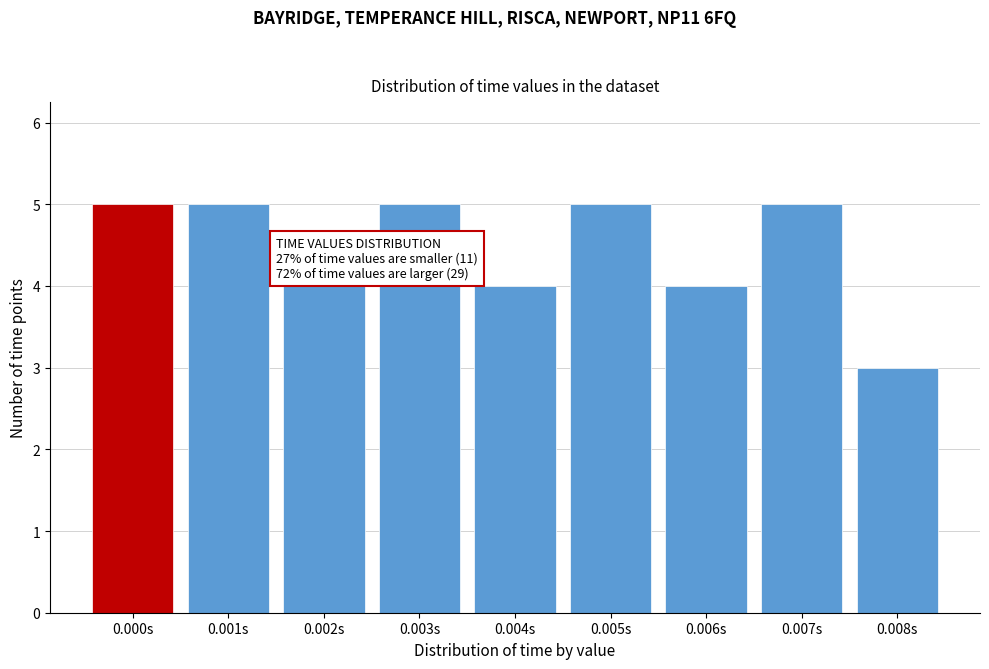

Reading left to right, list all the values displayed in this chart.

0.000s=5	0.001s=5	0.002s=4	0.003s=5	0.004s=4	0.005s=5	0.006s=4	0.007s=5	0.008s=3